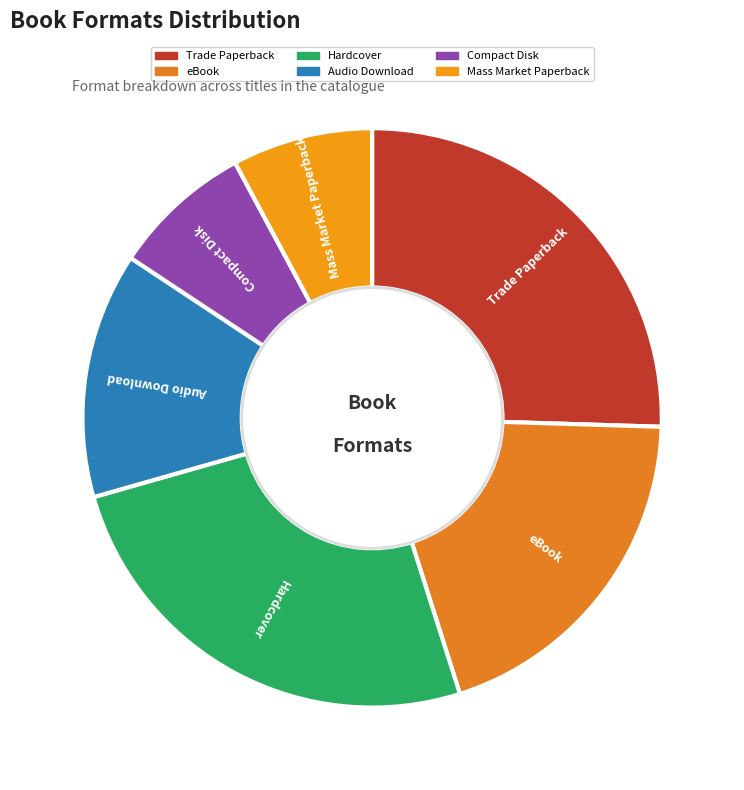

Is eBook the majority of the pie?

No